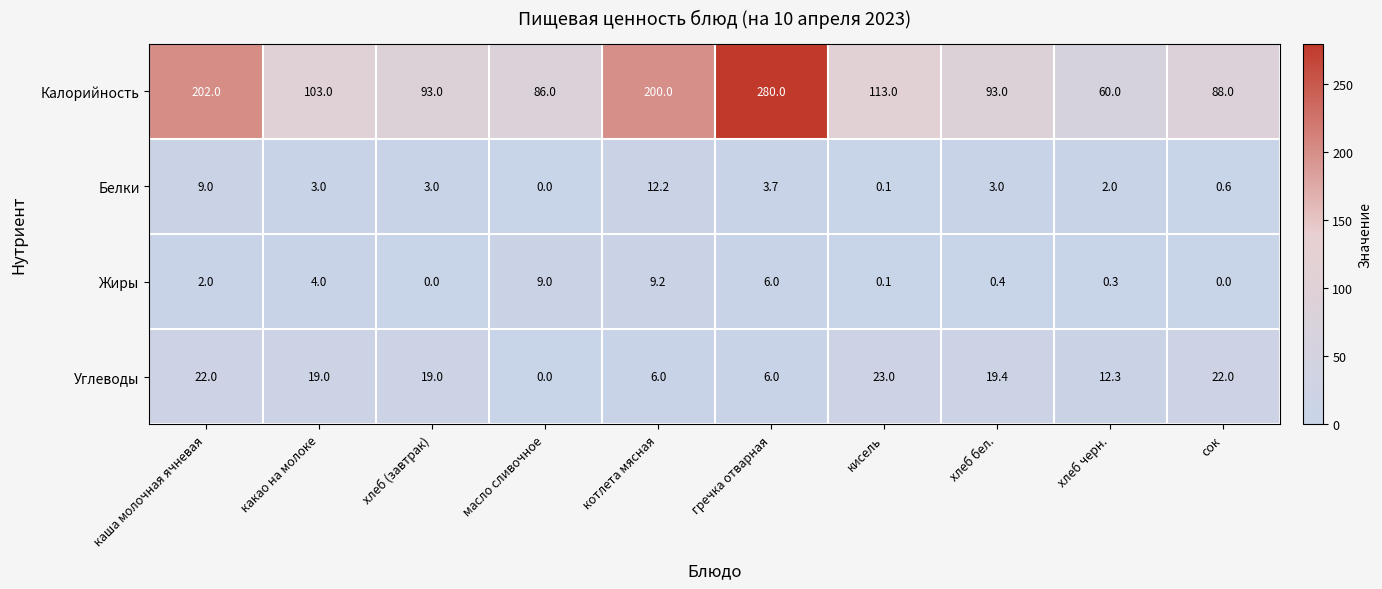

The Углеводы series shows 7.7 at хлеб (завтрак). True or false?

False